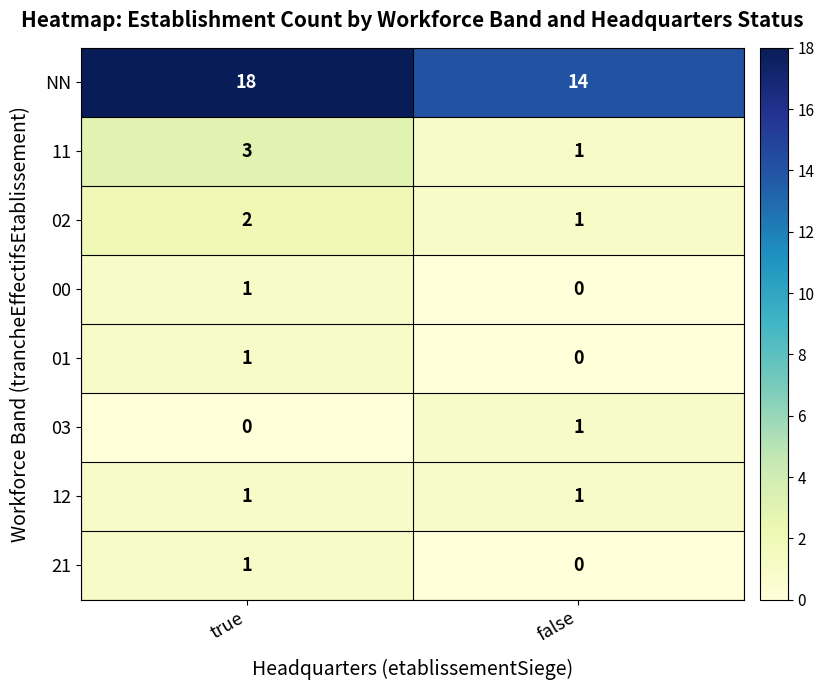

At which label is 21 closest to 0?

false